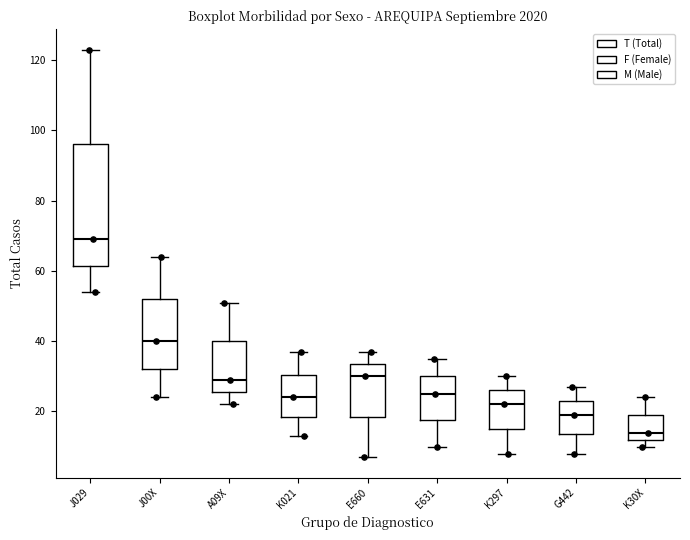

Reading left to right, read every box against the y-axis: the position of its median line, the range the box covers, and the ends of its whiskers. The values are not printed on the chart, so give them approximately, as read against the axis.

J029: median 70, box 62 to 96, whiskers 54 to 124
J00X: median 40, box 32 to 52, whiskers 24 to 64
A09X: median 30, box 26 to 40, whiskers 22 to 52
K021: median 24, box 18 to 30, whiskers 14 to 38
E660: median 30, box 18 to 34, whiskers 8 to 38
E631: median 26, box 18 to 30, whiskers 10 to 36
K297: median 22, box 16 to 26, whiskers 8 to 30
G442: median 20, box 14 to 24, whiskers 8 to 28
K30X: median 14, box 12 to 20, whiskers 10 to 24